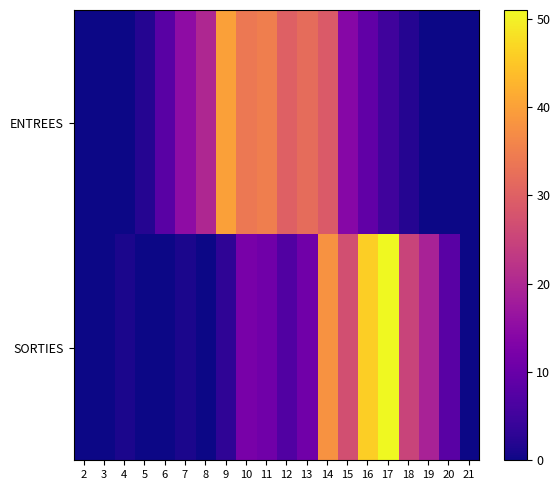

List the series in order of their peak value, lowest first.

ENTREES, SORTIES